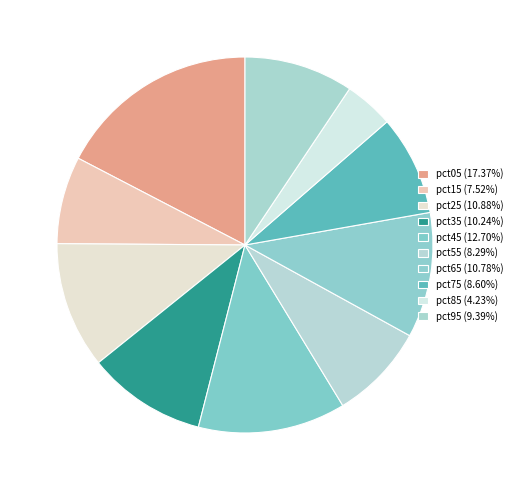

What percentage is the pct05 slice, to the nearest percent?

17%